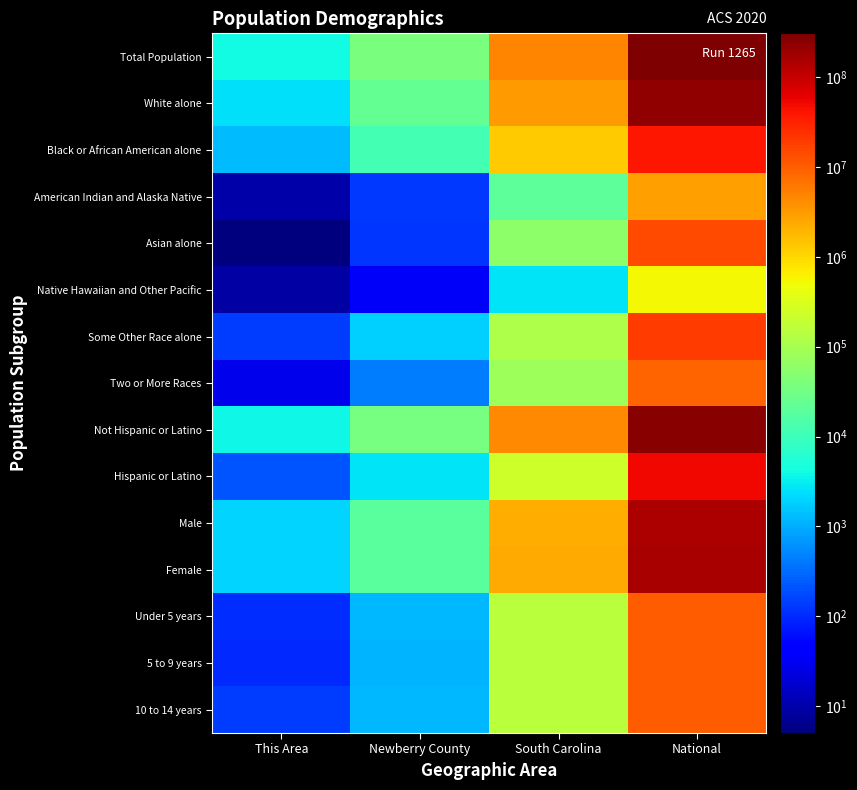

Reading left to right, extract all data points from this chart.

Total Population: This Area=4028	Newberry County=37508	South Carolina=4625364	National=308745538
White alone: This Area=2484	Newberry County=23301	South Carolina=3060000	National=223553265
Black or African American alone: This Area=1350	Newberry County=11626	South Carolina=1290684	National=38929319
American Indian and Alaska Native: This Area=10	Newberry County=130	South Carolina=19524	National=2932248
Asian alone: This Area=5	Newberry County=122	South Carolina=59051	National=14674252
Native Hawaiian and Other Pacific: This Area=9	Newberry County=35	South Carolina=2706	National=540013
Some Other Race alone: This Area=143	Newberry County=1858	South Carolina=113464	National=19107368
Two or More Races: This Area=27	Newberry County=436	South Carolina=79935	National=9009073
Not Hispanic or Latino: This Area=3814	Newberry County=34818	South Carolina=4389682	National=258267944
Hispanic or Latino: This Area=214	Newberry County=2690	South Carolina=235682	National=50477594
Male: This Area=2007	Newberry County=18255	South Carolina=2250101	National=151781326
Female: This Area=2021	Newberry County=19253	South Carolina=2375263	National=156964212
Under 5 years: This Area=102	Newberry County=1202	South Carolina=153432	National=10319427
5 to 9 years: This Area=100	Newberry County=1176	South Carolina=150301	National=10389638
10 to 14 years: This Area=135	Newberry County=1216	South Carolina=152166	National=10579862